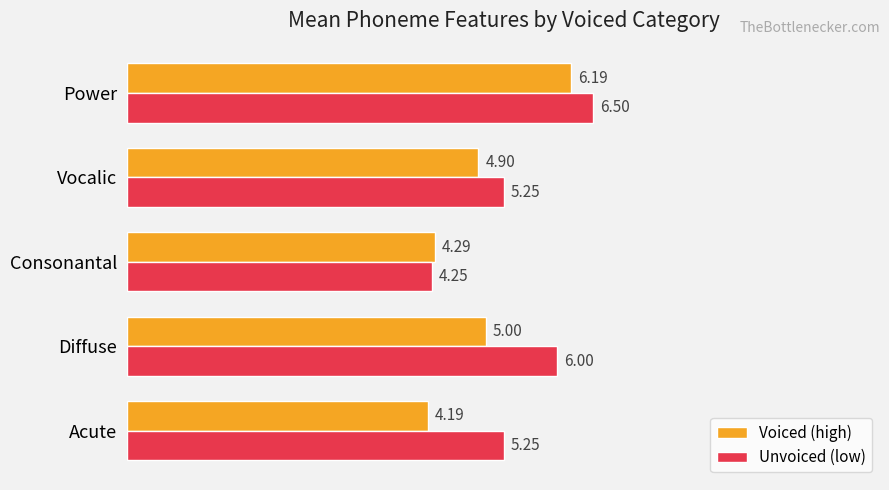

At how many categories does at least one series exceed 4?

5